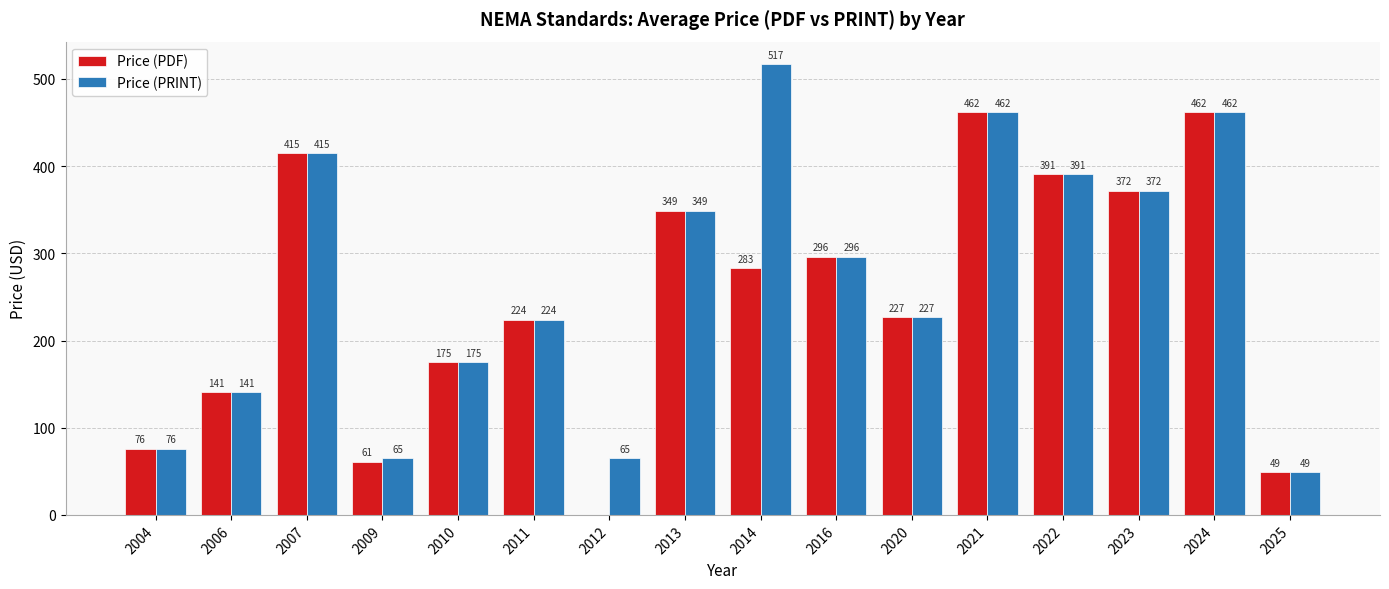

Where does the Price (PDF) series first go above 283?

2007